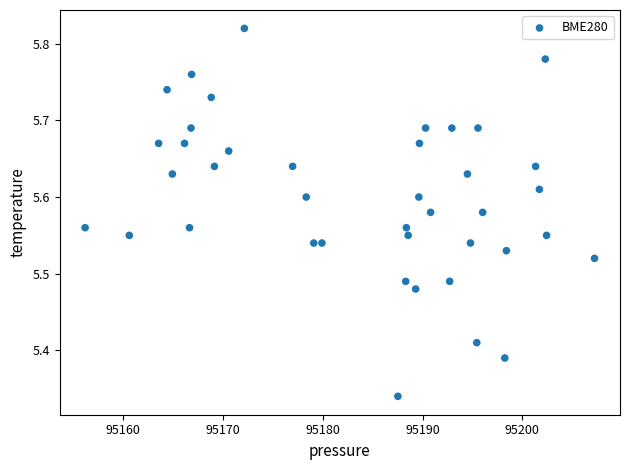

What is the range of Y values (max minus min)?

0.5